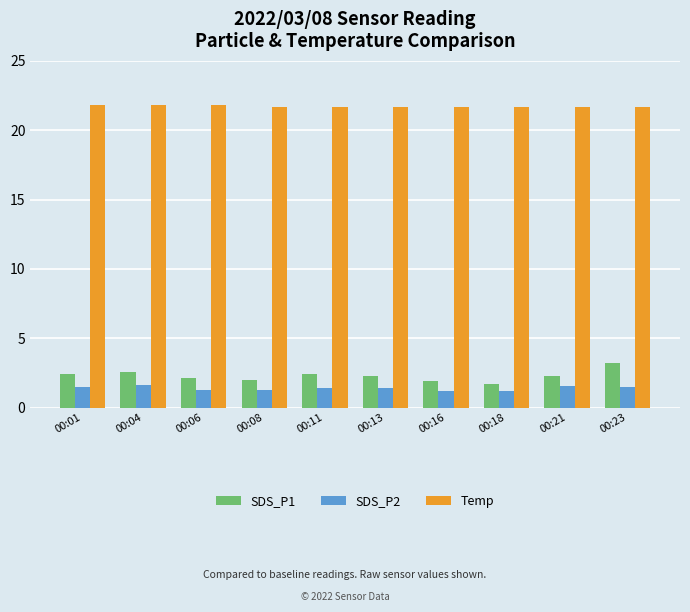

Is it true that SDS_P1 equals 1.7 at 00:18?

True